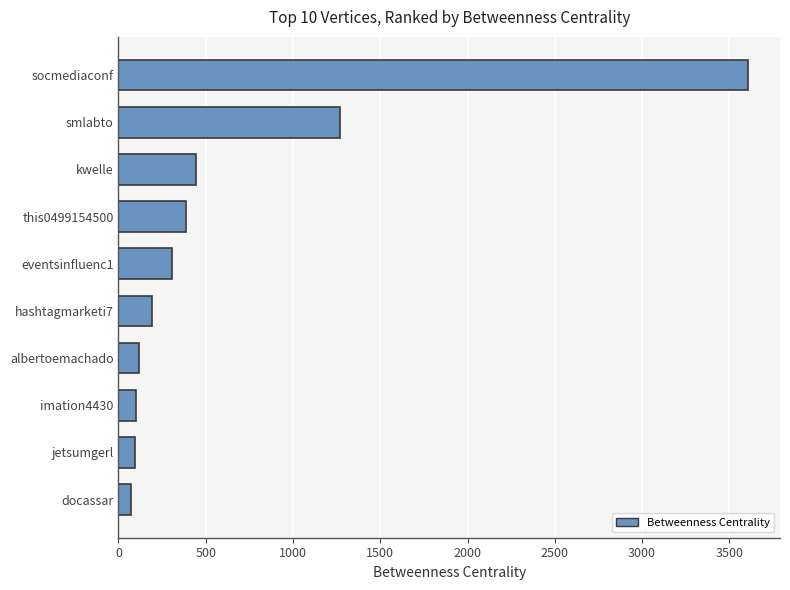

Which has a higher value, imation4430 or socmediaconf?

socmediaconf